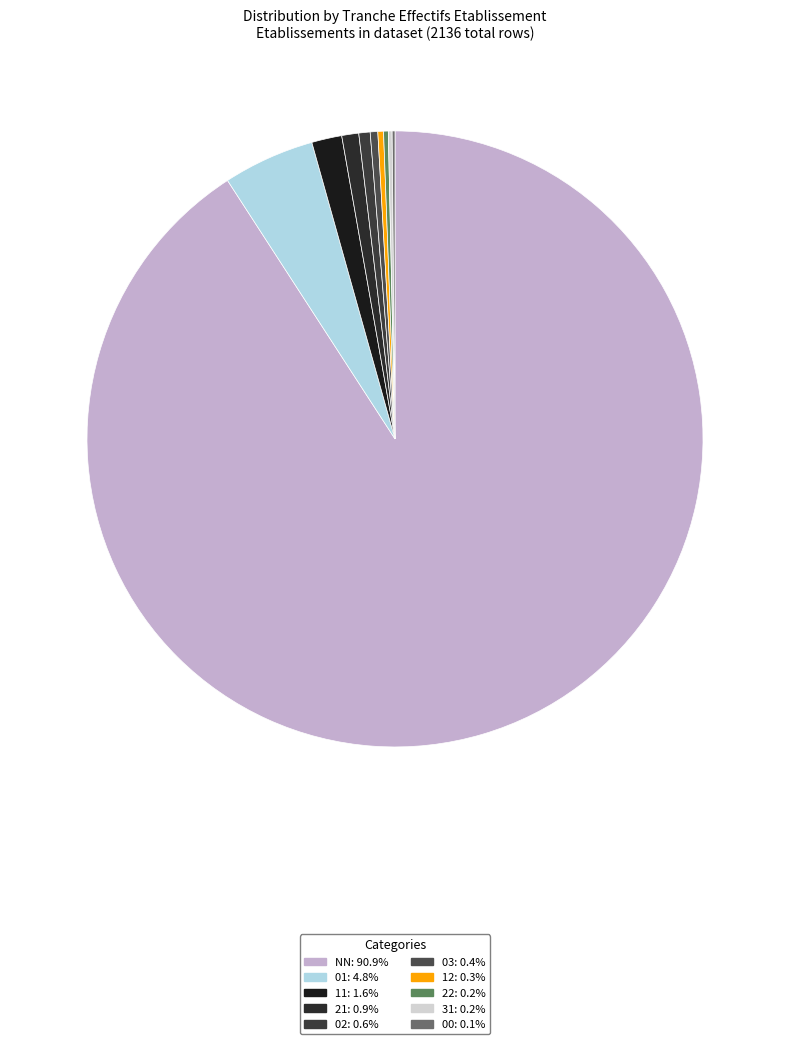

Is it true that 12 is 0% of the pie?

True